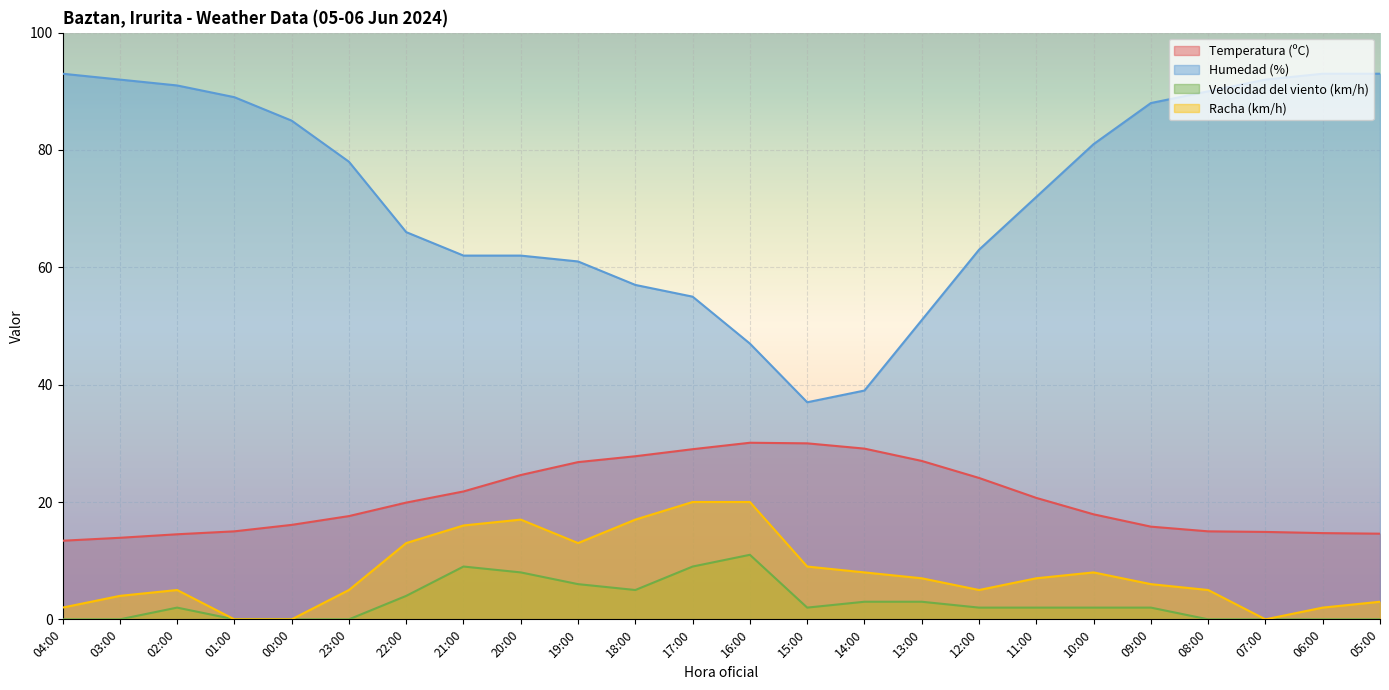

How many lines are shown in the chart?

4